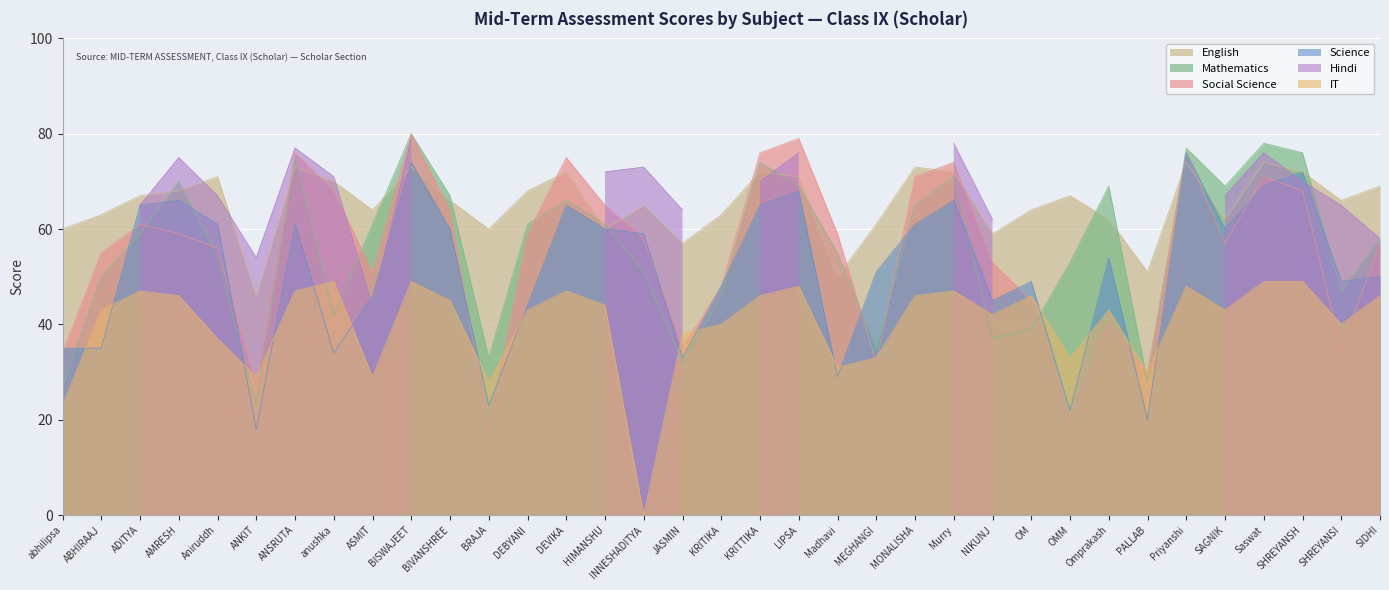

Where is the first local maximum for Social Science?

ADITYA